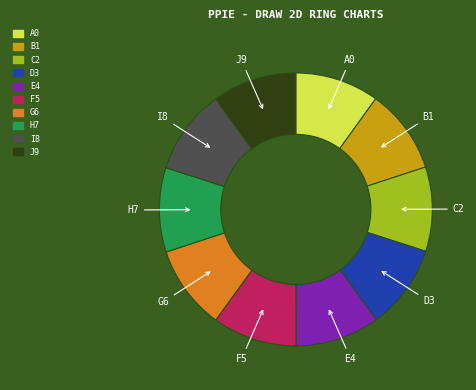

Is there a majority slice in this chart?

No